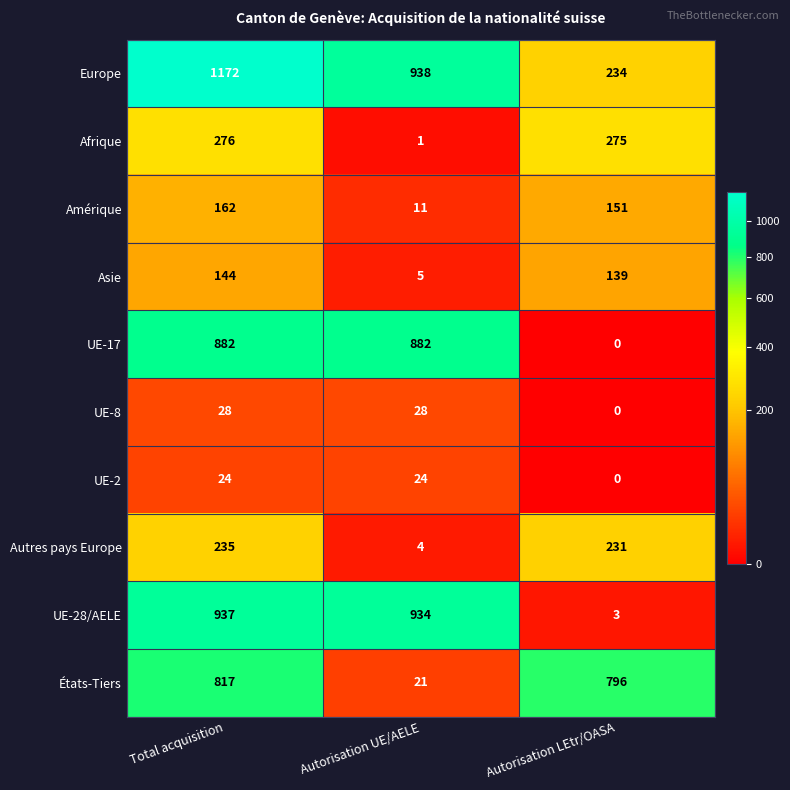

The value of Asie at Autorisation LEtr/OASA is 139. True or false?

True